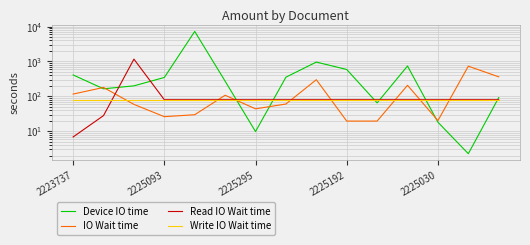

What position from the left is 2225295?

7